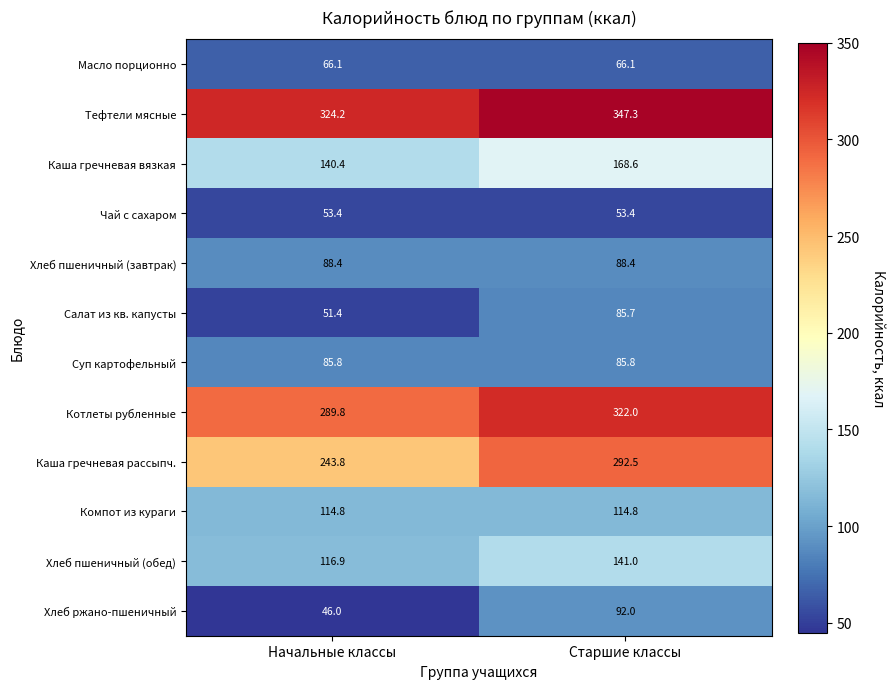

Reading right to left, extract all data points from this chart.

Масло порционно: Старшие классы=66.1	Начальные классы=66.1
Тефтели мясные: Старшие классы=347.3	Начальные классы=324.2
Каша гречневая вязкая: Старшие классы=168.6	Начальные классы=140.4
Чай с сахаром: Старшие классы=53.4	Начальные классы=53.4
Хлеб пшеничный (завтрак): Старшие классы=88.4	Начальные классы=88.4
Салат из кв. капусты: Старшие классы=85.7	Начальные классы=51.4
Суп картофельный: Старшие классы=85.8	Начальные классы=85.8
Котлеты рубленные: Старшие классы=322.0	Начальные классы=289.8
Каша гречневая рассыпч.: Старшие классы=292.5	Начальные классы=243.8
Компот из кураги: Старшие классы=114.8	Начальные классы=114.8
Хлеб пшеничный (обед): Старшие классы=141.0	Начальные классы=116.9
Хлеб ржано-пшеничный: Старшие классы=92.0	Начальные классы=46.0